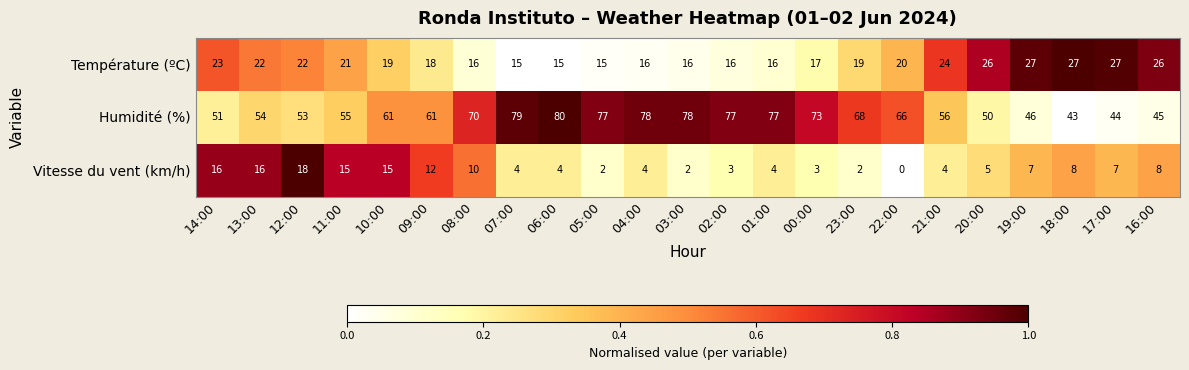

What is the difference between the maximum and minimum values in the Vitesse du vent (km/h) series?

18